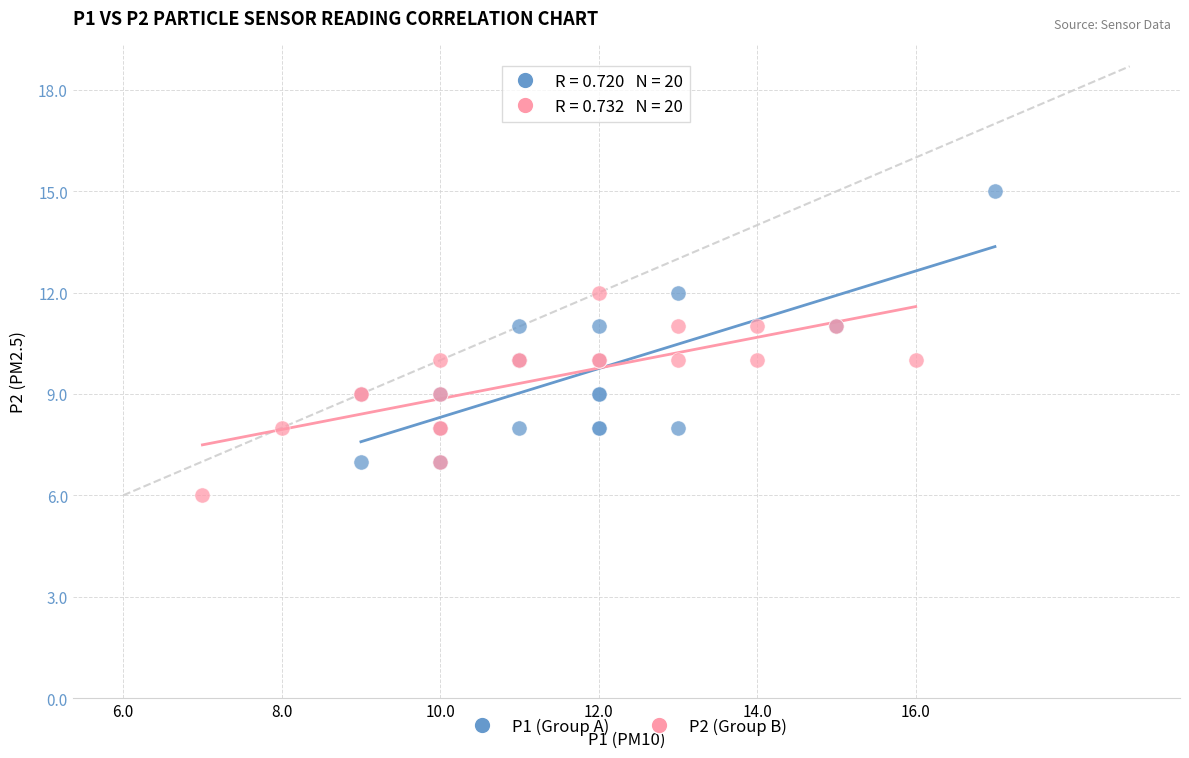

Which series has the largest Y range (max minus min)?

P1 (Group A)